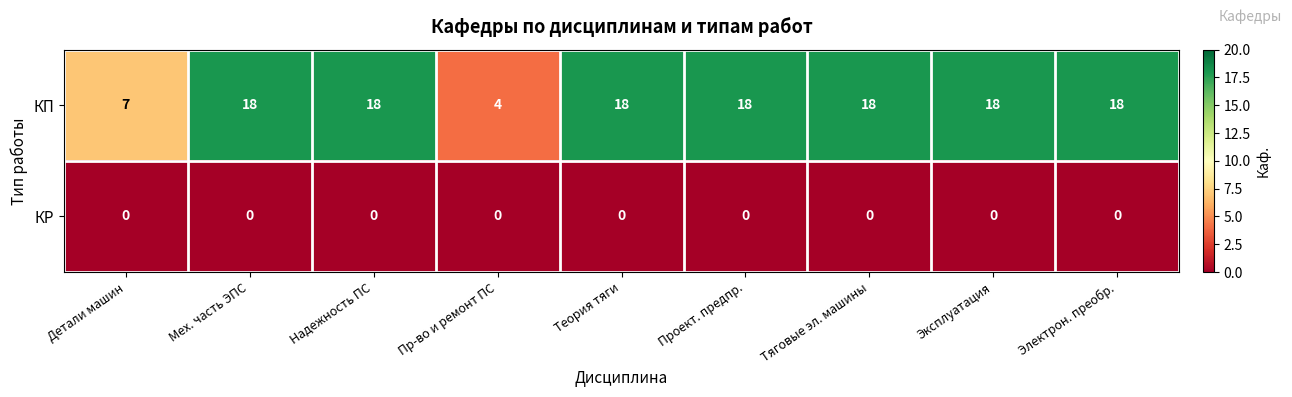

Reading left to right, extract all data points from this chart.

КП: 7	18	18	4	18	18	18	18	18
КР: 0	0	0	0	0	0	0	0	0